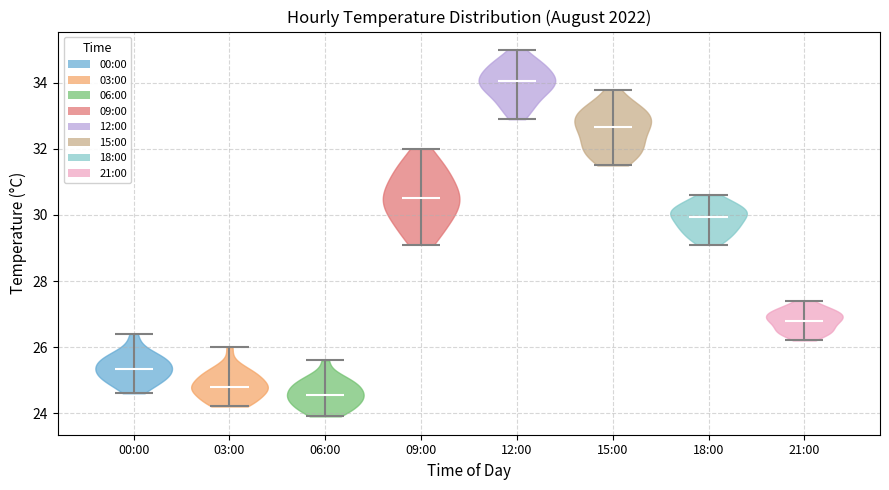

Which violin has the highest median line?

12:00